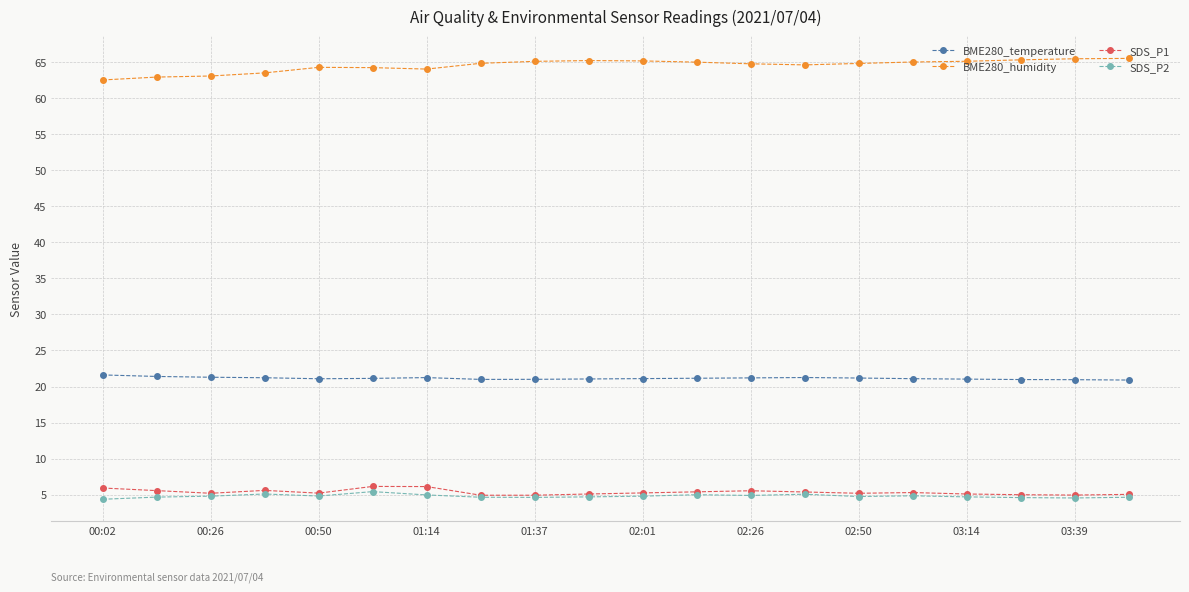

What is the value of the BME280_temperature point at the 2nd from the left?

21.4